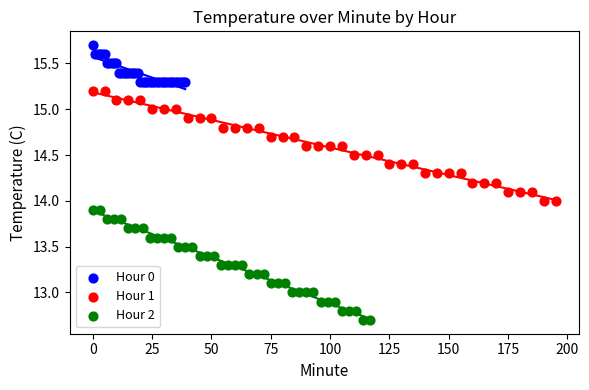

Which series reaches the maximum Y coordinate?

Hour 0